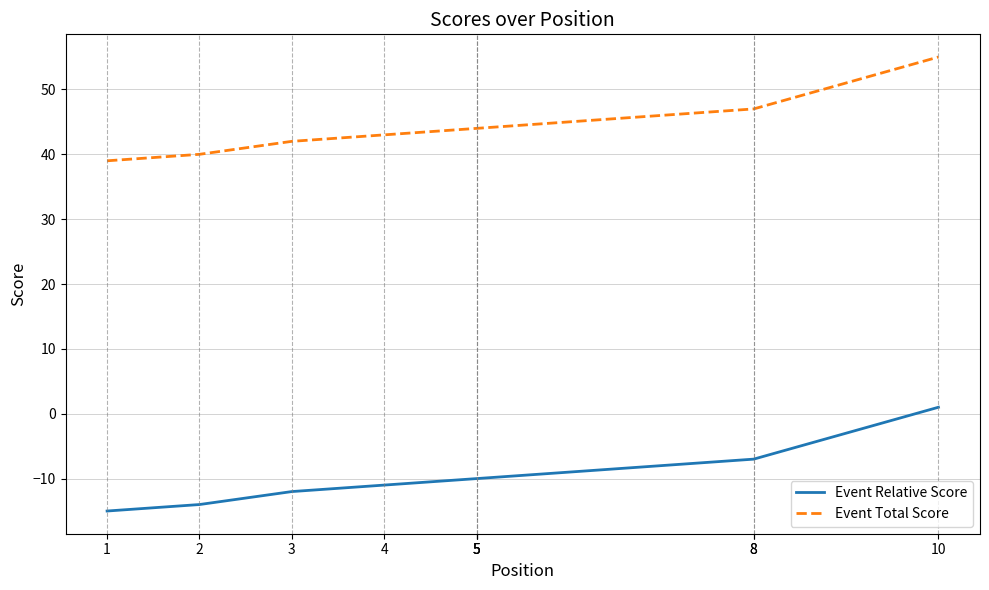

At which label does Event Relative Score first exceed -10?

8